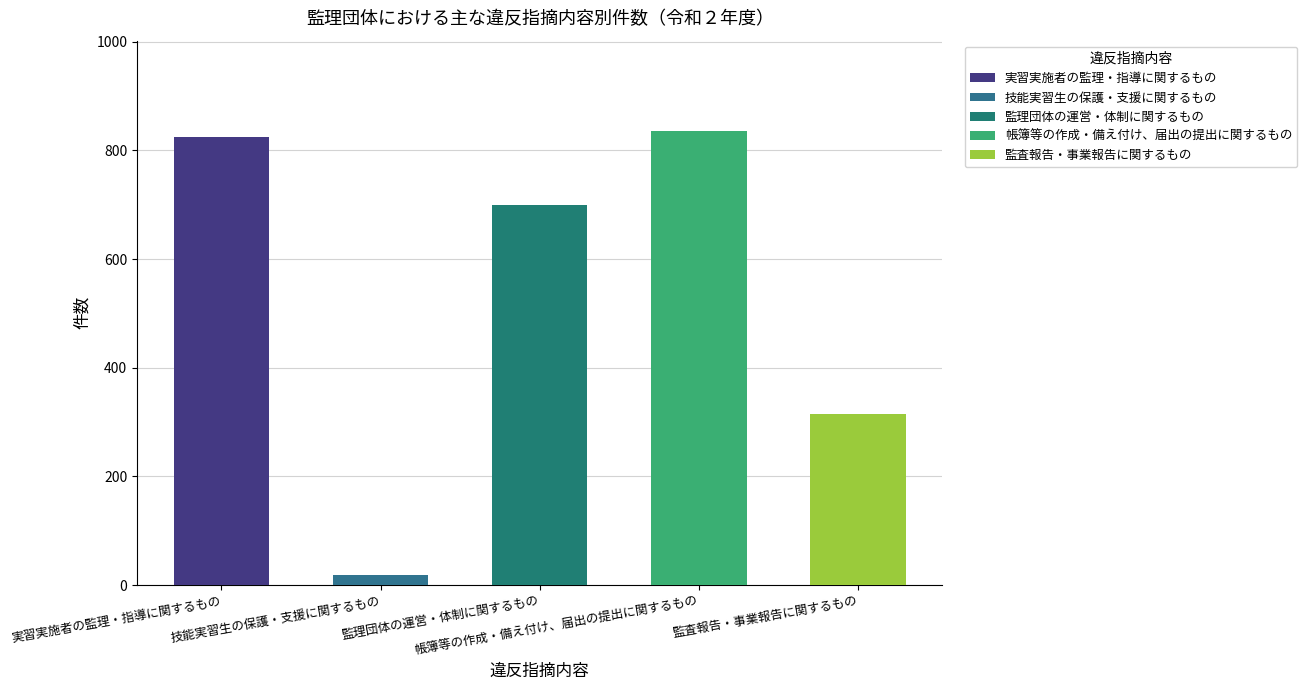

What is the average value?

538